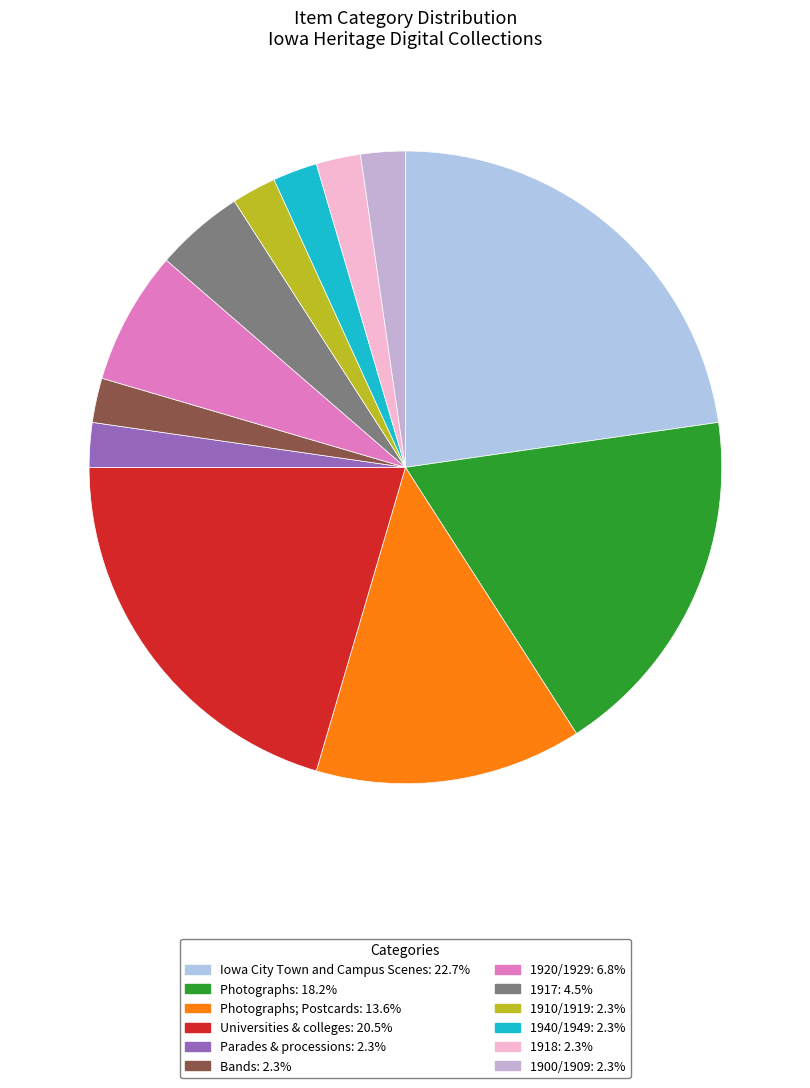

How many slices are in this pie chart?

12